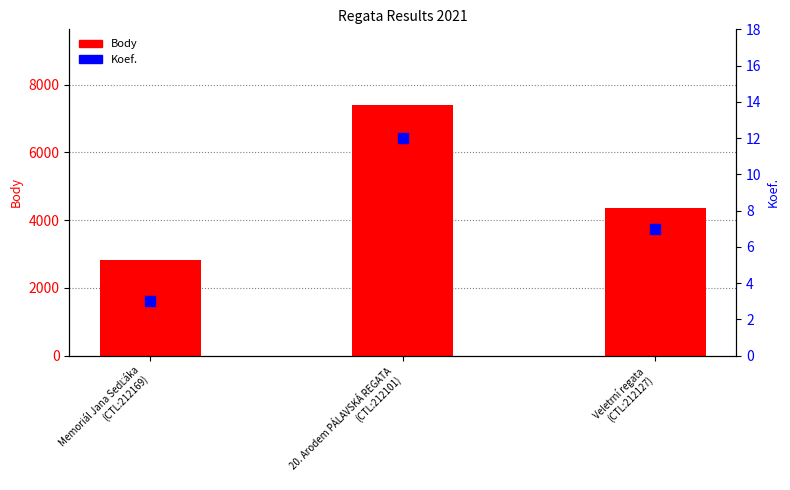

Which series has the largest Y range (max minus min)?

Body